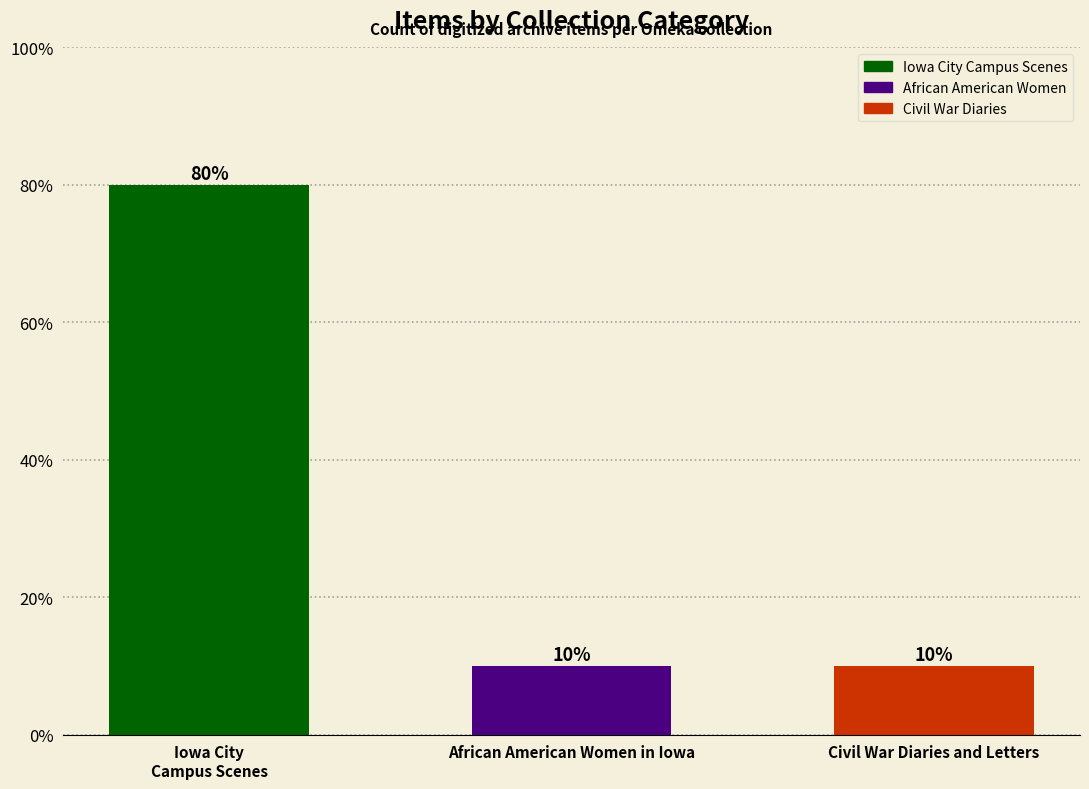

Are the bars grouped side by side (vs. stacked)?

No